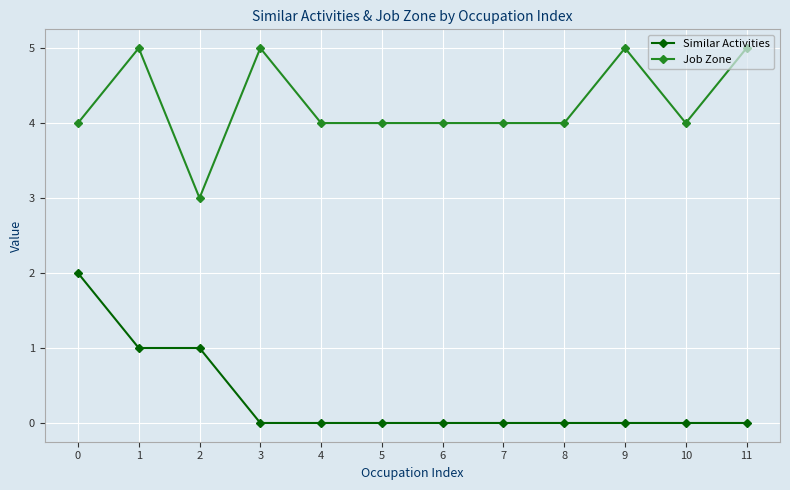

Is it true that Similar Activities equals 1 at 10?

False